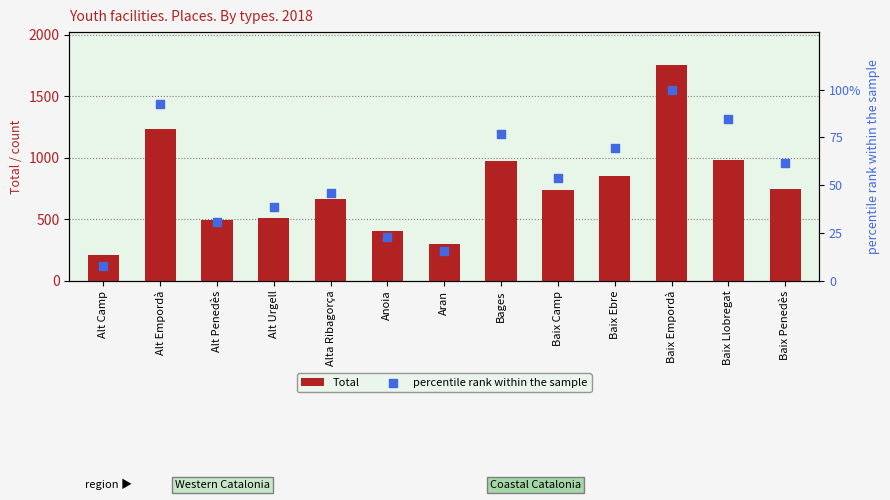

Which series has the widest spread of Y values?

Total